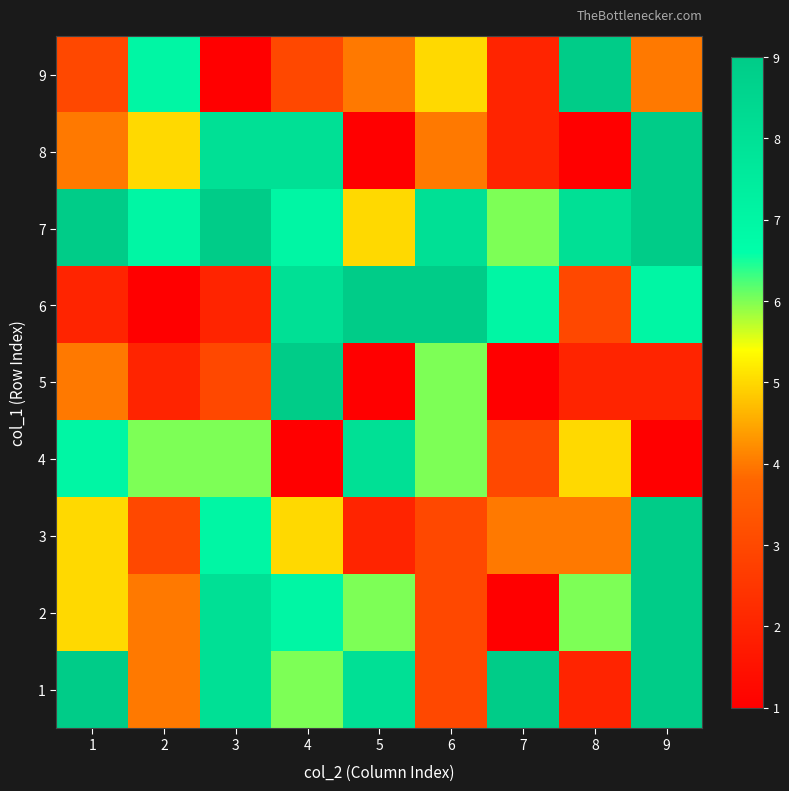

At how many categories does at least one series exceed 6?

9